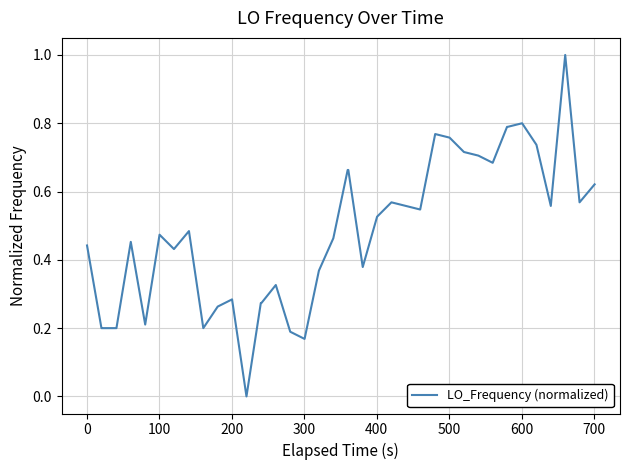

What is the maximum value shown in the chart?

1.0